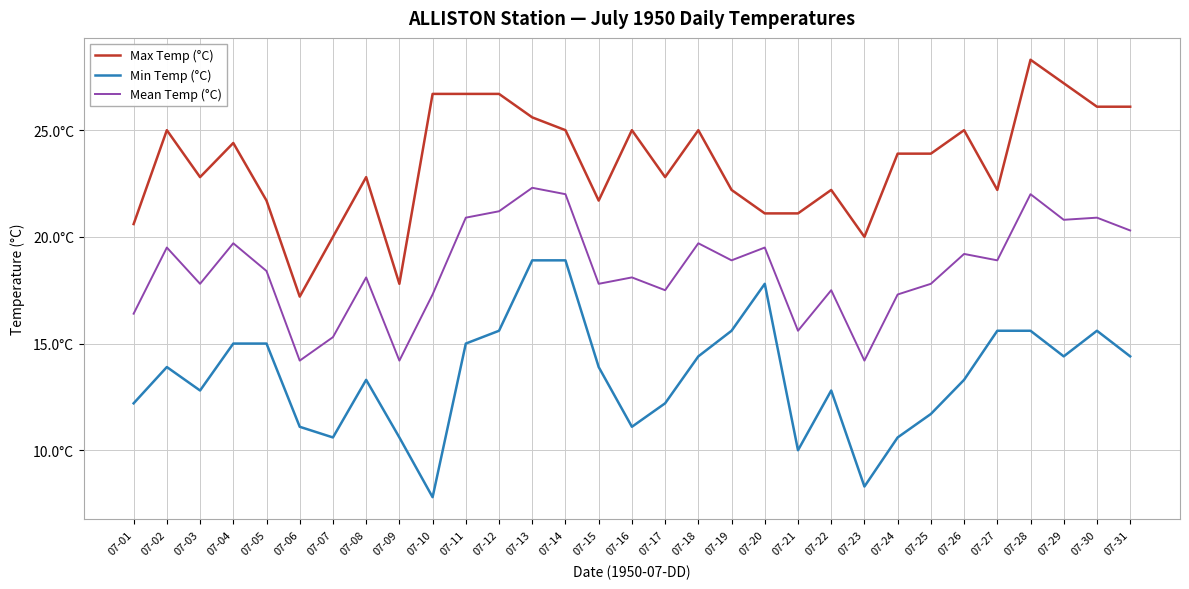

Is this an area chart (filled region under the line)?

No